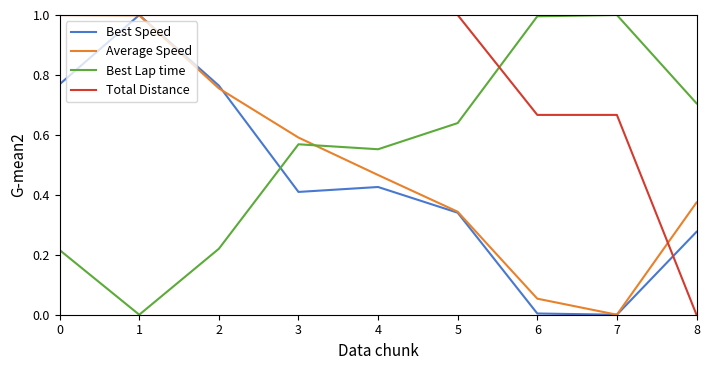

Count the number of data series in this chart.

4